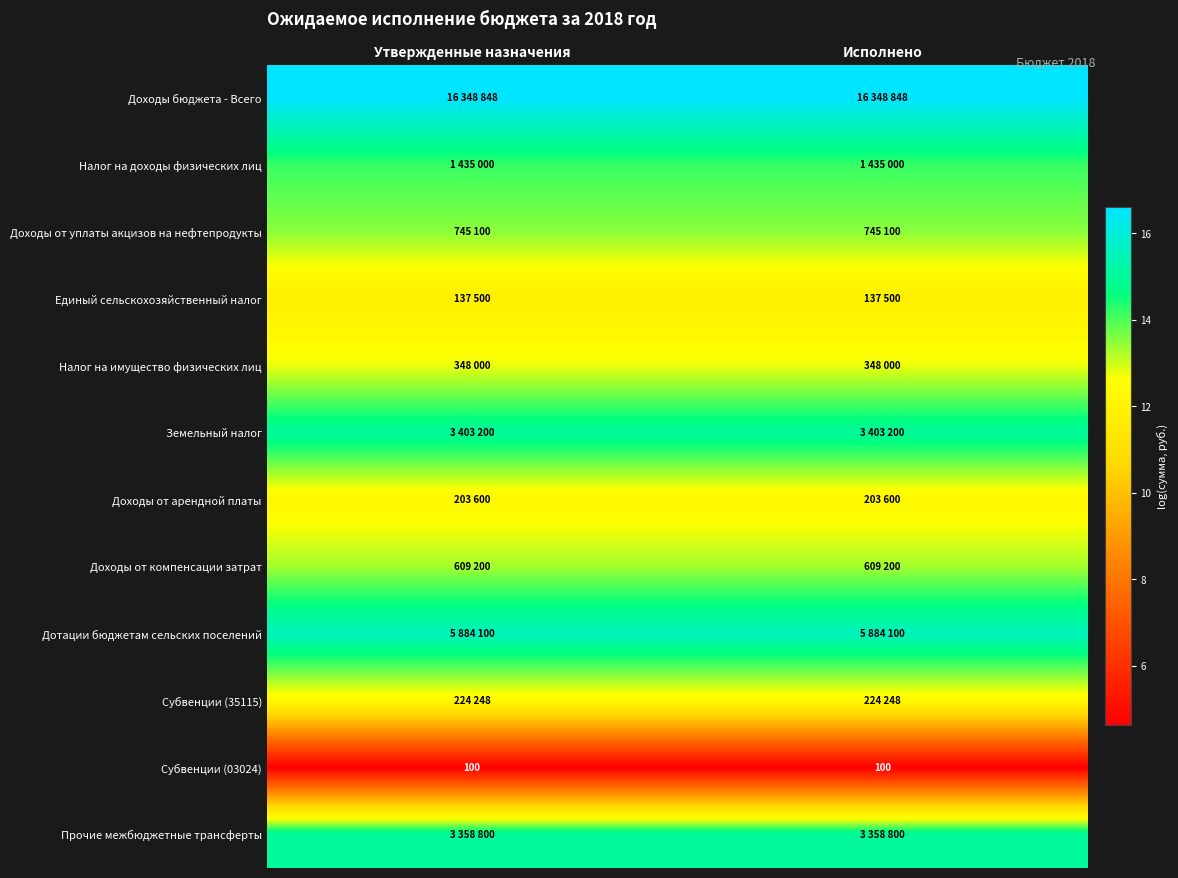

What is the minimum value for Земельный налог?

15.0